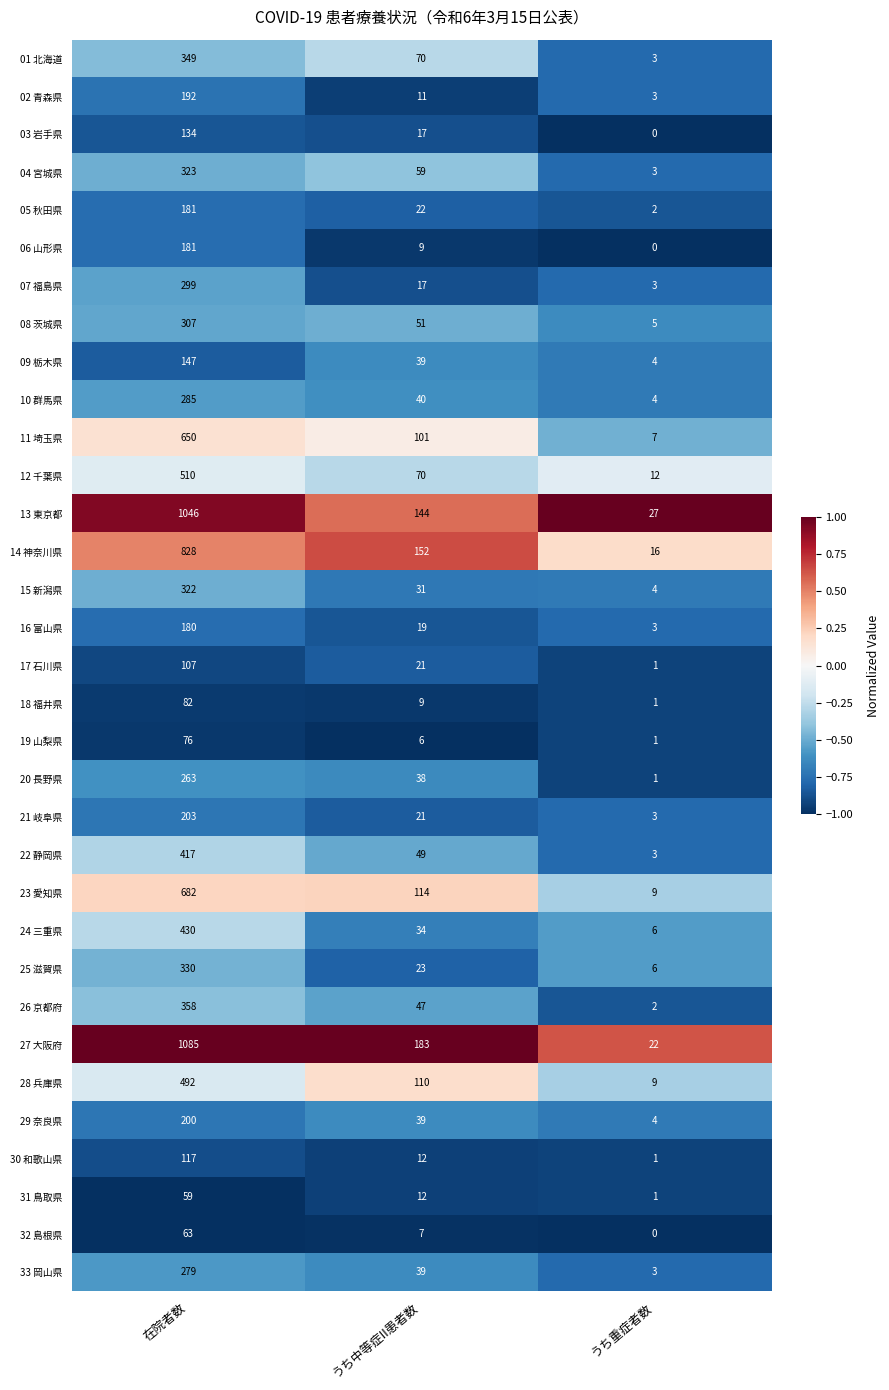

At how many categories does at least one series exceed 0?

3